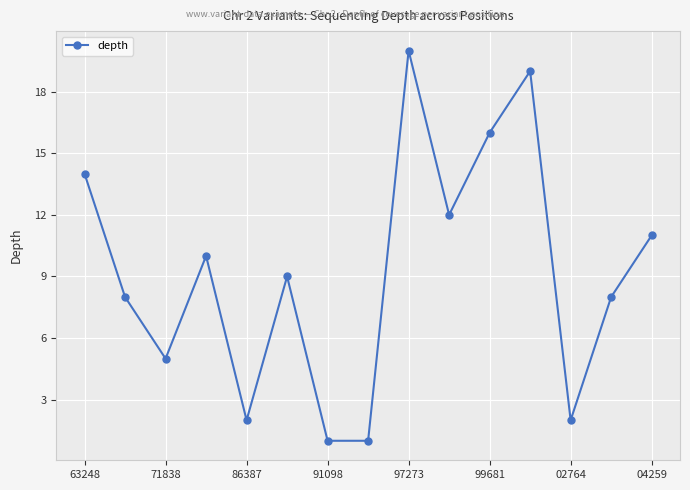

What is the greatest value displayed?

20